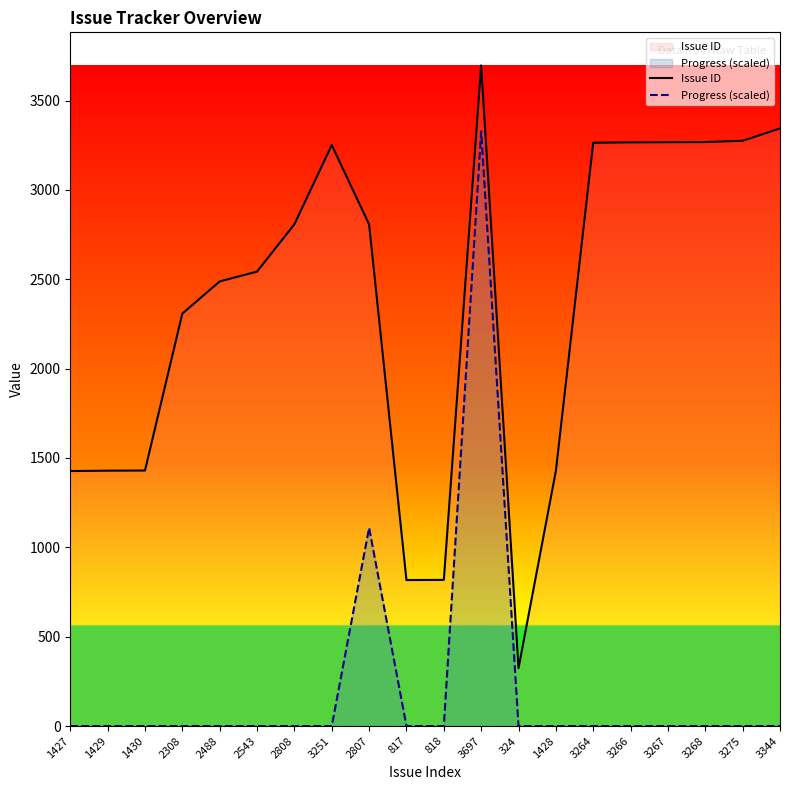

Is the value of Progress (scaled) at 818 greater than the value of Issue ID at 1428?

No